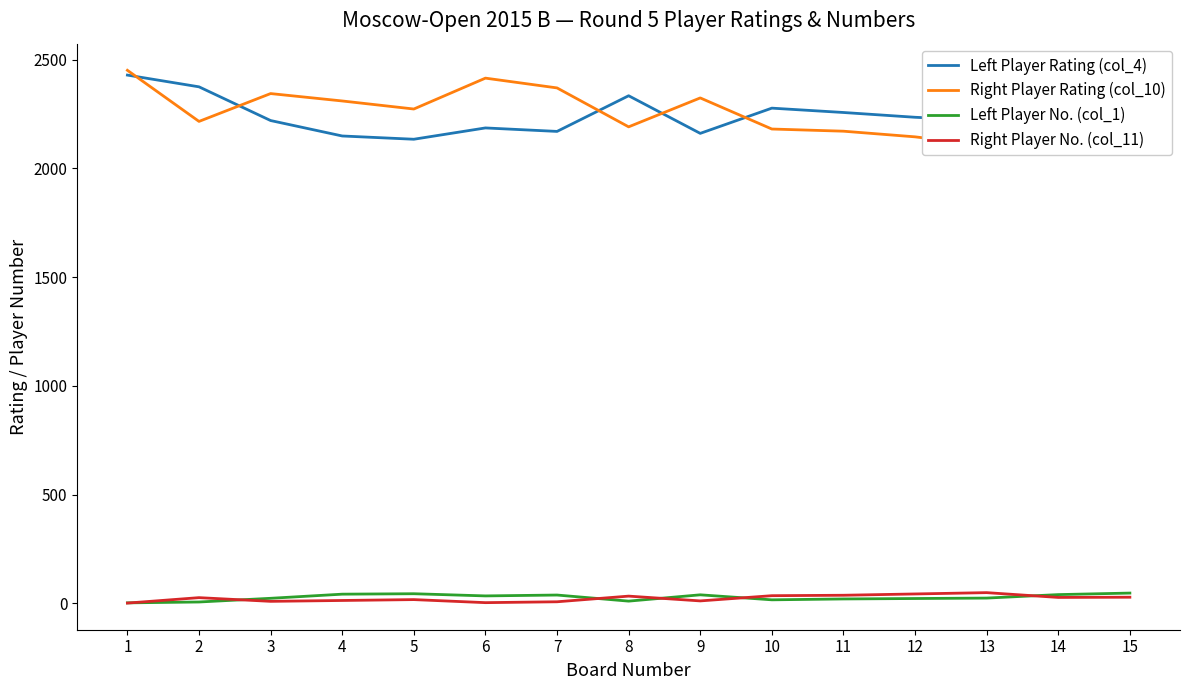

What are all the series names shown in the legend?

Left Player Rating (col_4), Right Player Rating (col_10), Left Player No. (col_1), Right Player No. (col_11)